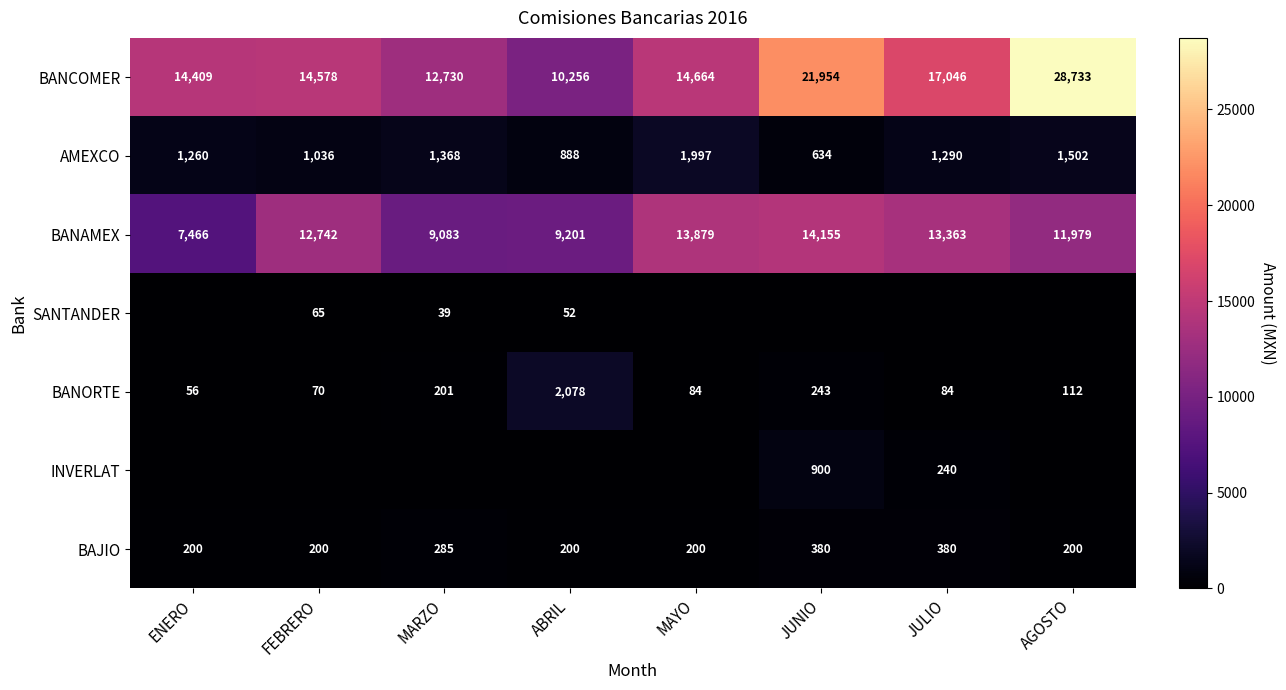

At which category is the sum across all series the highest?

AGOSTO